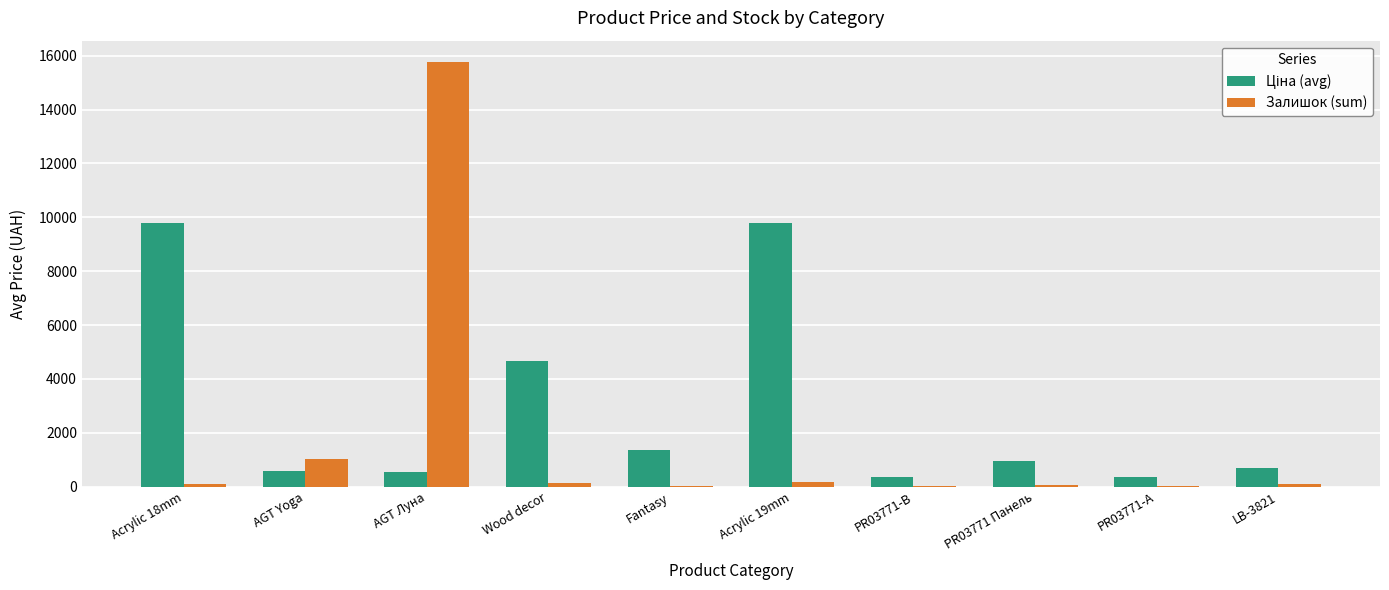

Does the chart contain stacked bars?

No